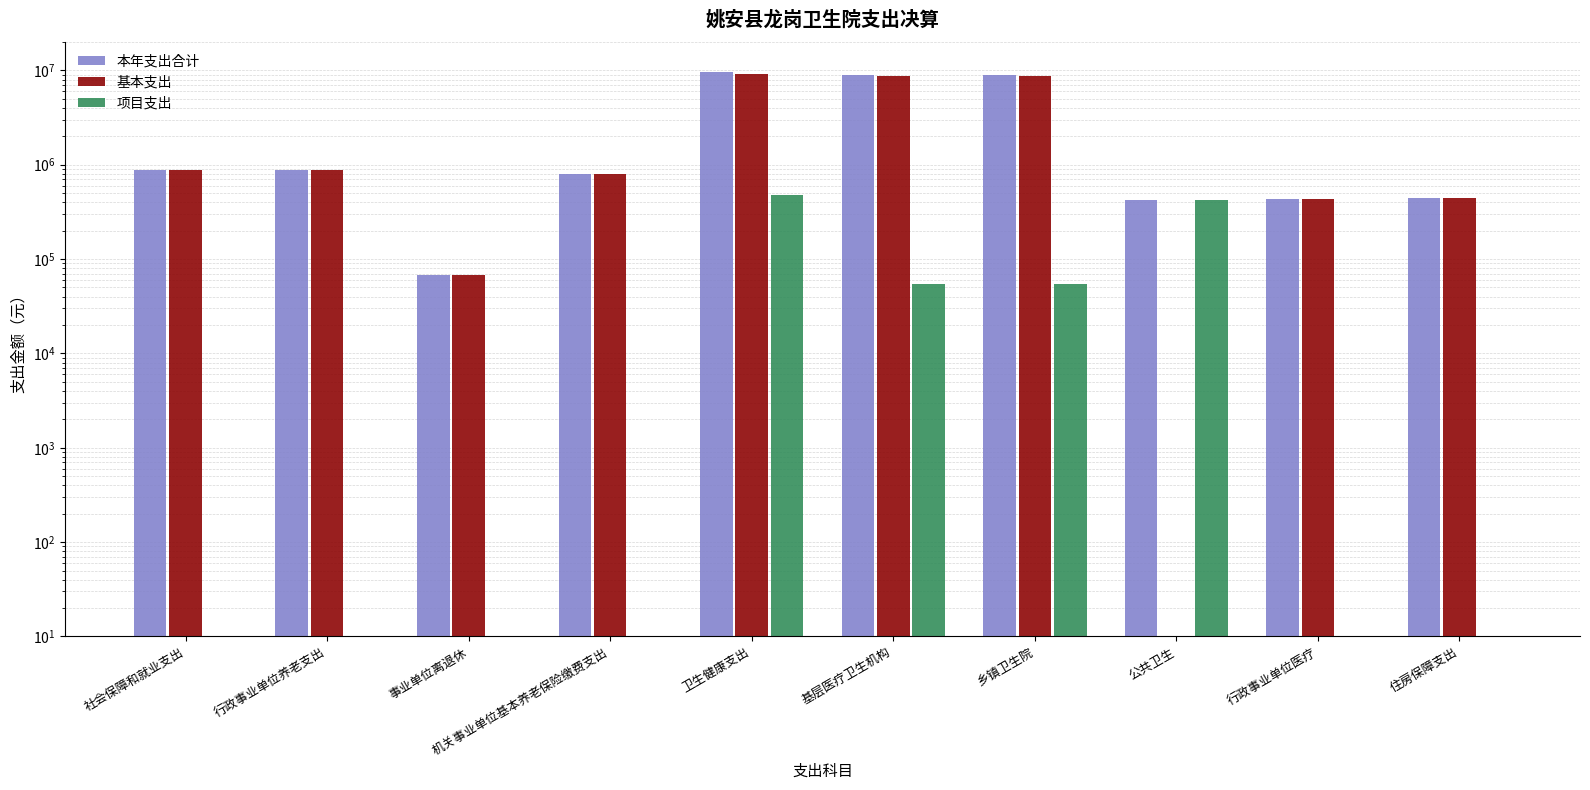

Rank the categories by 项目支出 value from highest to lowest.

卫生健康支出, 公共卫生, 基层医疗卫生机构, 乡镇卫生院, 社会保障和就业支出, 行政事业单位养老支出, 事业单位离退休, 机关事业单位基本养老保险缴费支出, 行政事业单位医疗, 住房保障支出